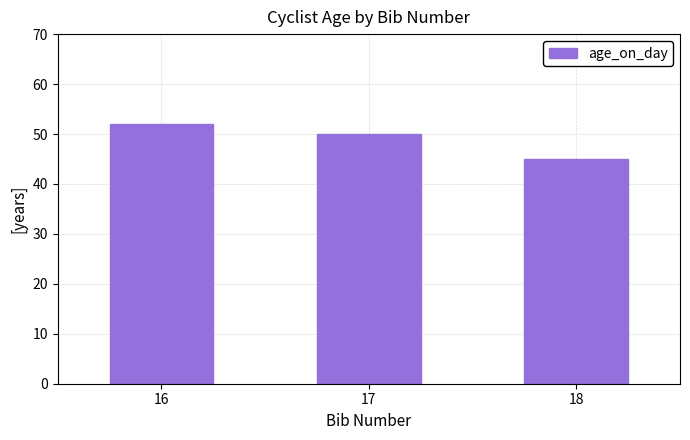

What is the difference between the maximum and minimum values?

7